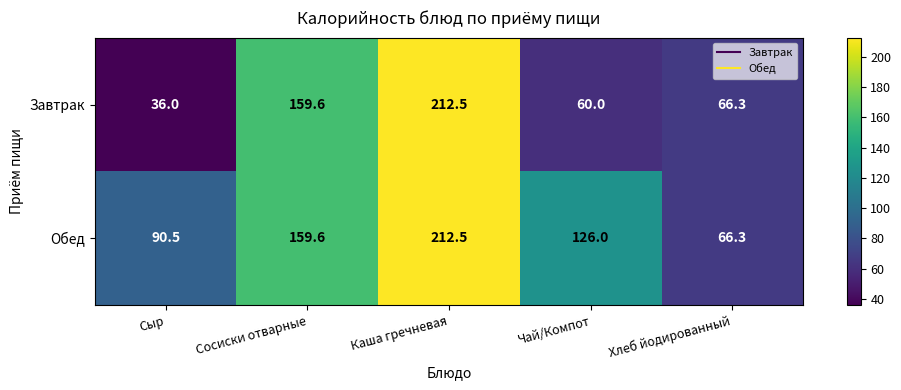

Which series has the largest total across all categories?

Обед